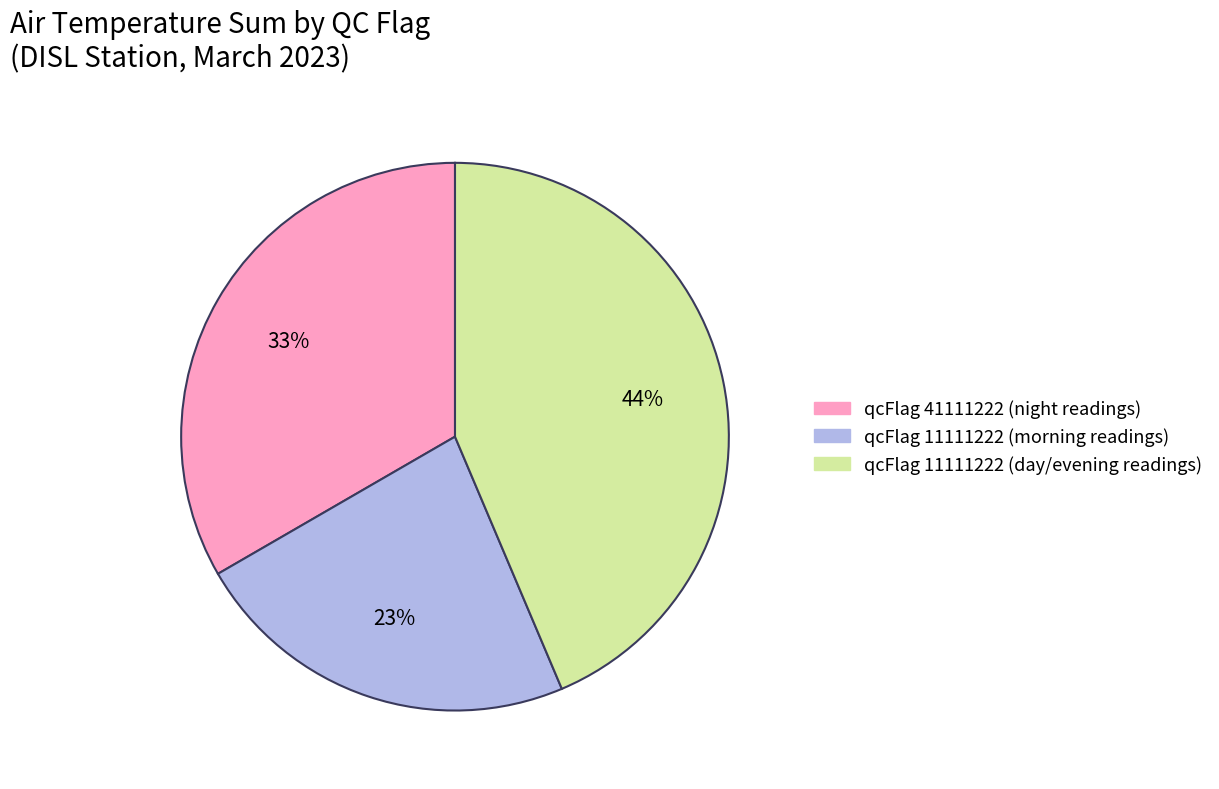

To the nearest percent, what is the average slice percentage?

33%